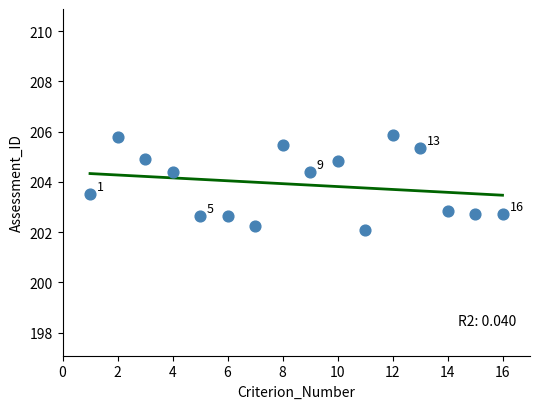

What is the range of X values (max minus min)?

15.0